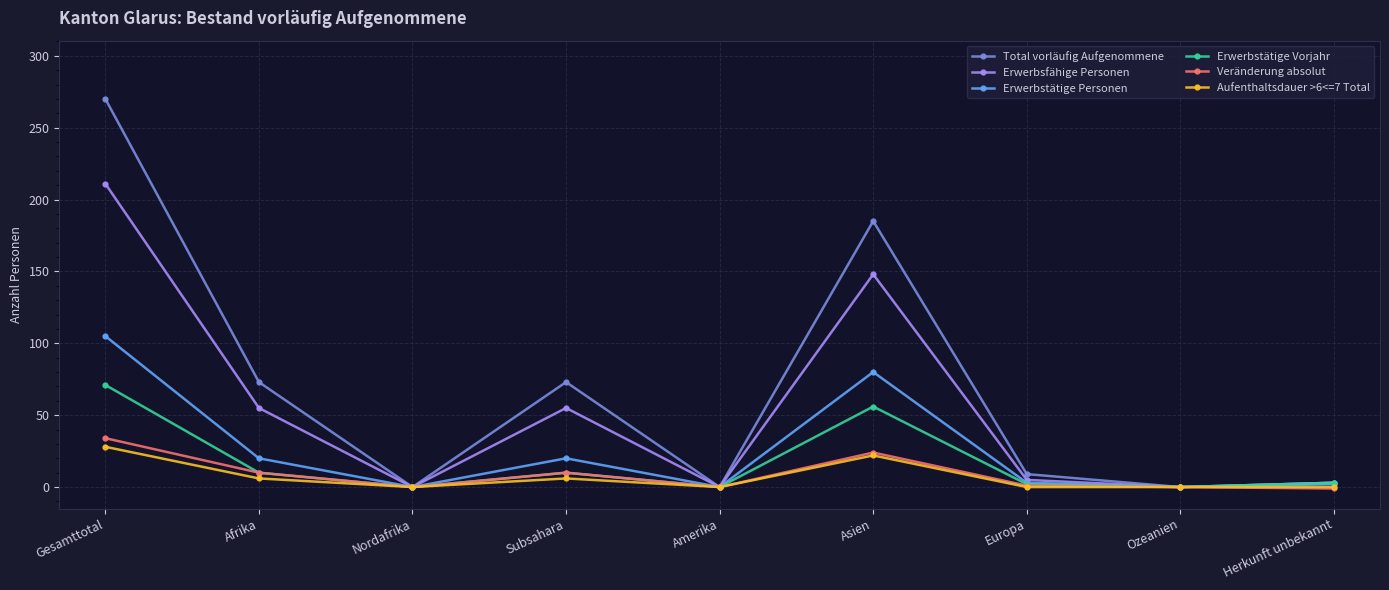

The Erwerbstätige Vorjahr series shows 91 at Asien. True or false?

False